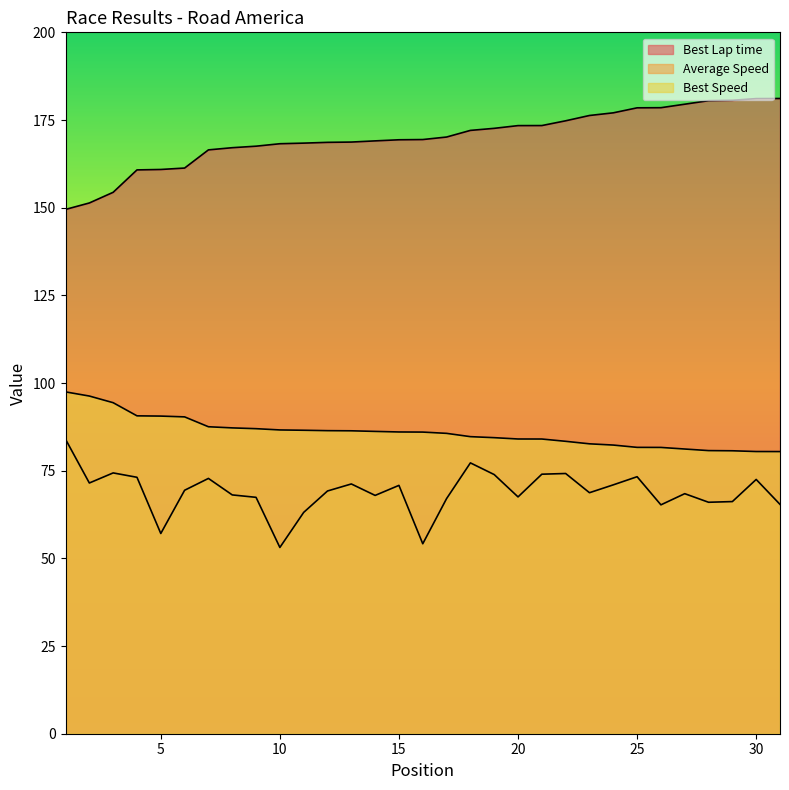

How many interior local peaks does the Average Speed series have?

9